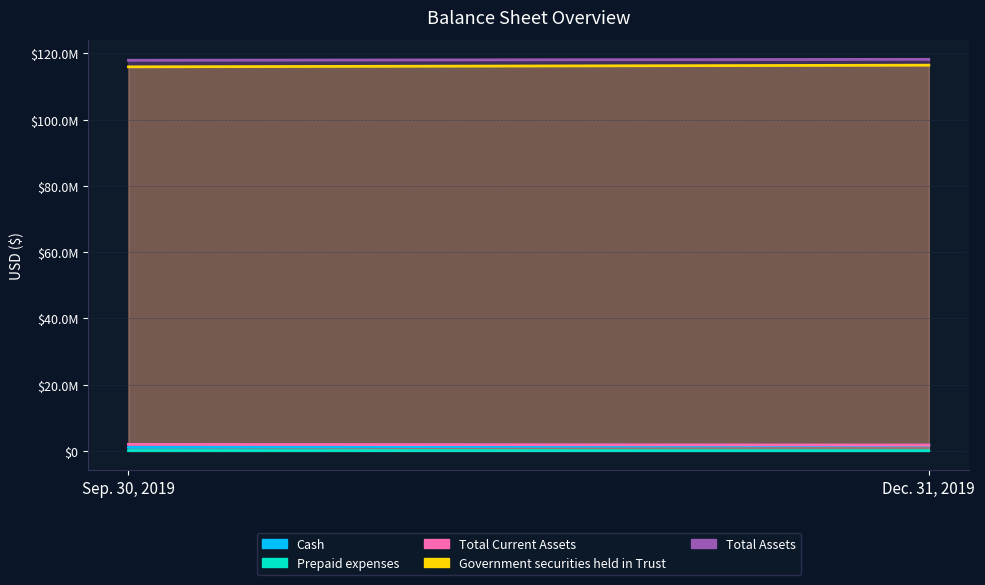

Does the chart display data point markers on the line(s)?

No